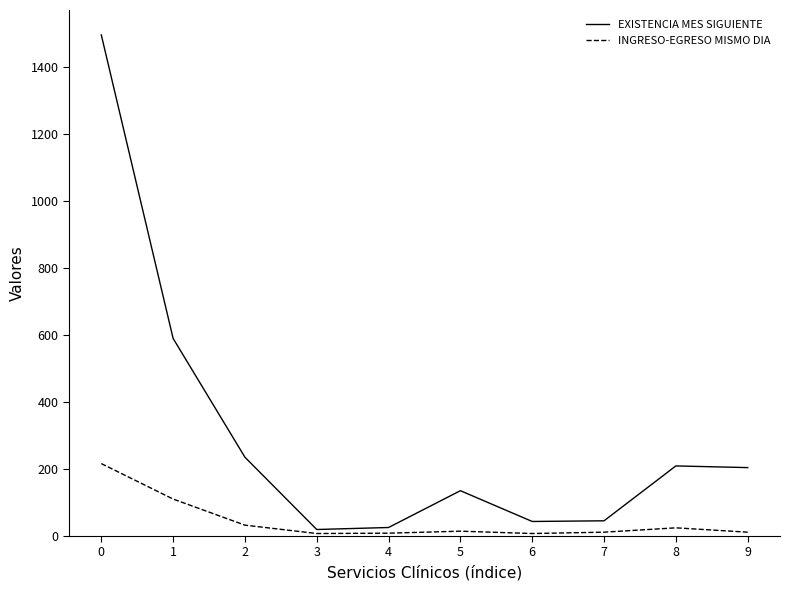

List the series in order of their peak value, lowest first.

INGRESO-EGRESO MISMO DIA, EXISTENCIA MES SIGUIENTE